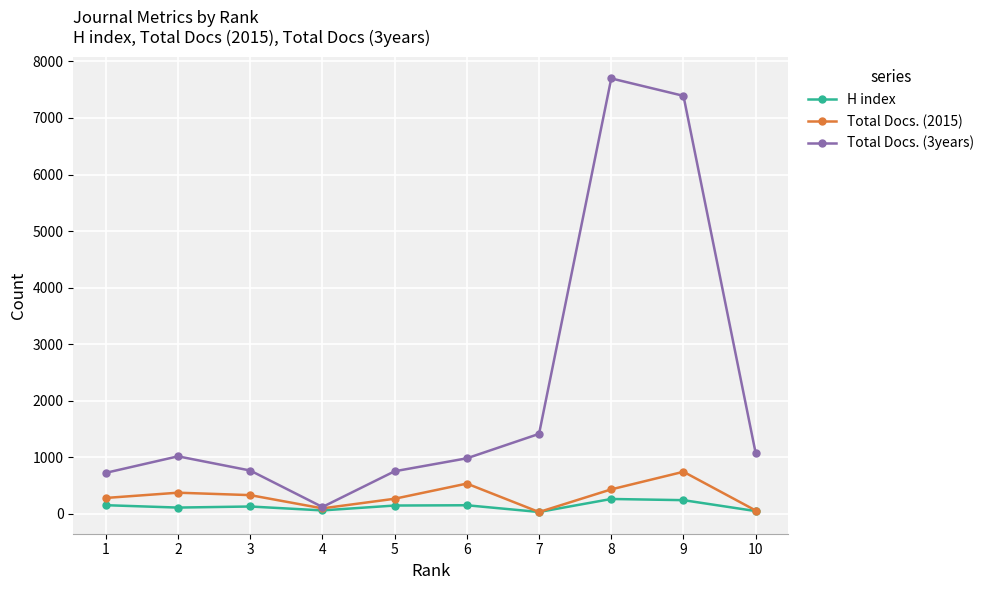

Is the value of H index at 3 greater than the value of Total Docs. (3years) at 6?

No